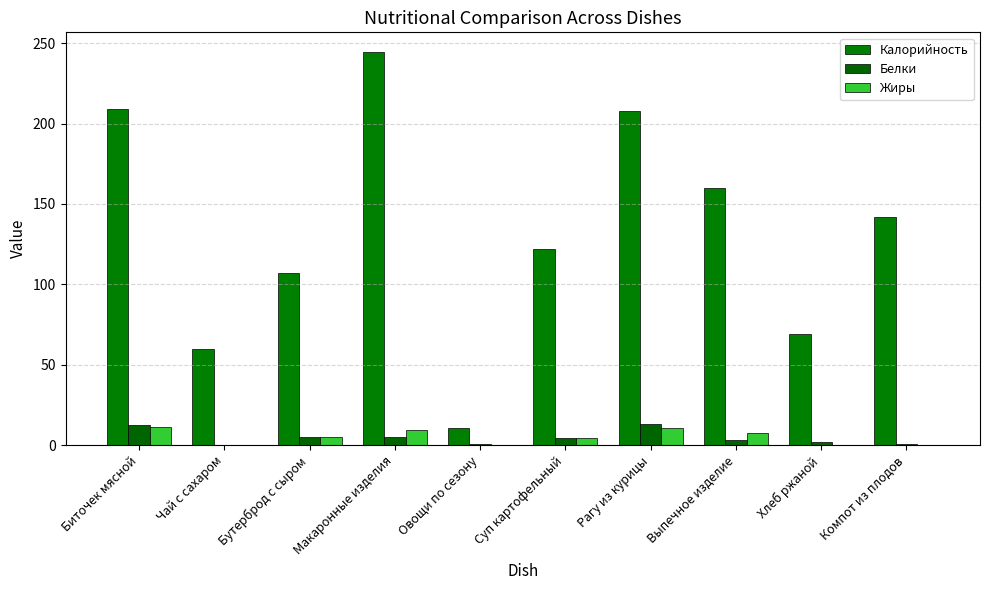

How many series are shown in this chart?

3